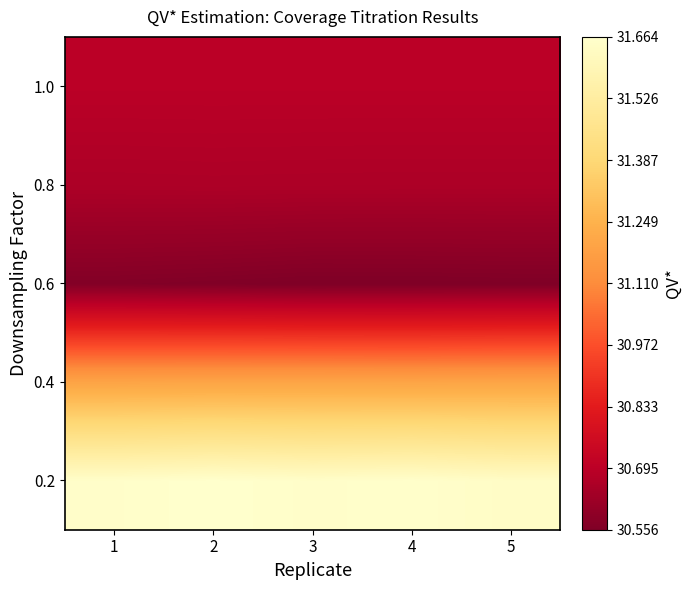

Reading left to right, list all the values displayed in this chart.

0.2: 1=31.7	2=31.7	3=31.7	4=31.7	5=31.6
0.4: 1=31.2	2=31.2	3=31.2	4=31.2	5=31.2
0.6: 1=30.6	2=30.6	3=30.6	4=30.6	5=30.6
0.8: 1=30.7	2=30.7	3=30.7	4=30.7	5=30.7
1.0: 1=30.7	2=30.7	3=30.7	4=30.7	5=30.7